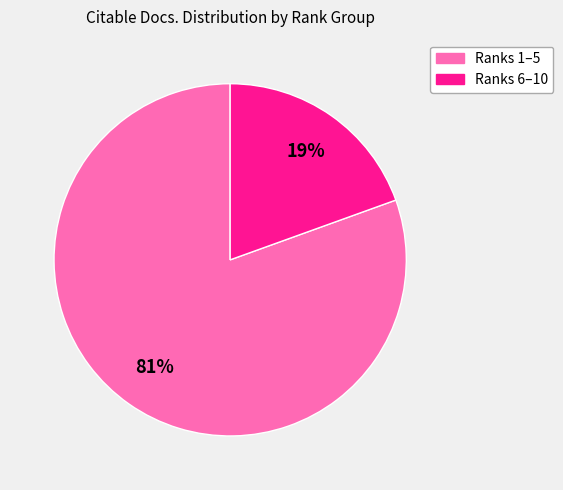

To the nearest percent, what is the average slice percentage?

50%